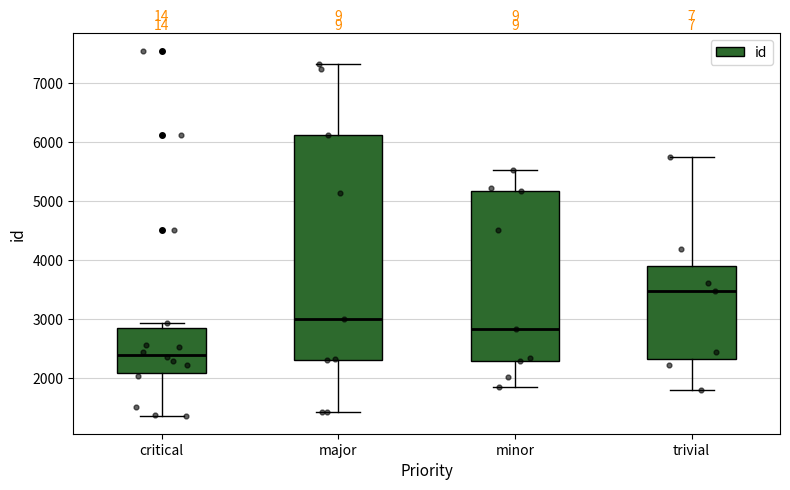

Reading left to right, read every box against the y-axis: the position of its median line, the range the box covers, and the ends of its whiskers. The values are not printed on the chart, so give them approximately, as read against the axis.

critical: median 2400, box 2100 to 2800, whiskers 1400 to 2900
major: median 3000, box 2300 to 6100, whiskers 1400 to 7300
minor: median 2800, box 2300 to 5200, whiskers 1800 to 5500
trivial: median 3500, box 2300 to 3900, whiskers 1800 to 5800